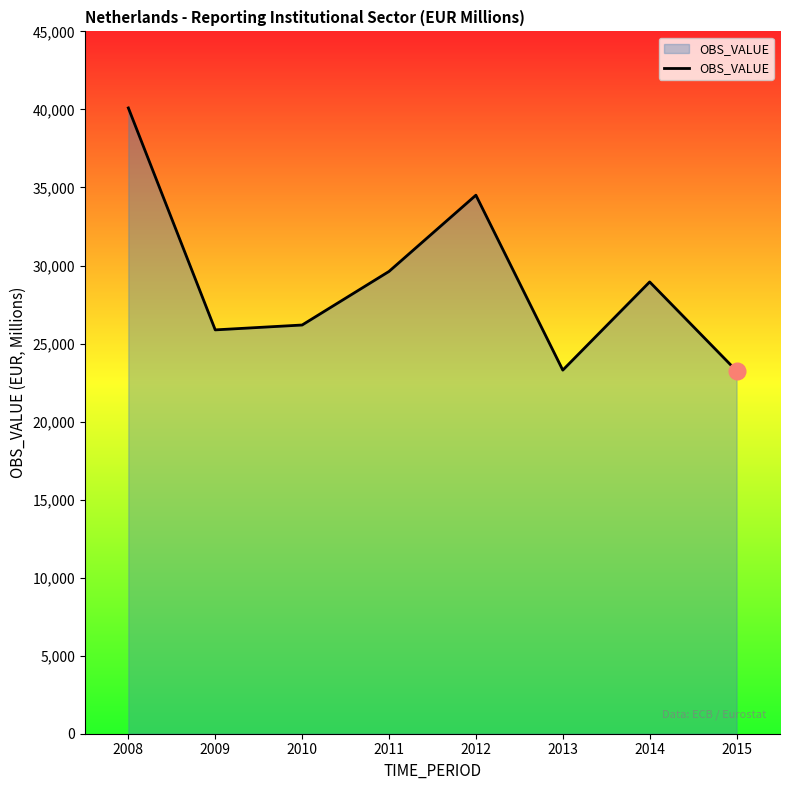

How many lines are shown in the chart?

1